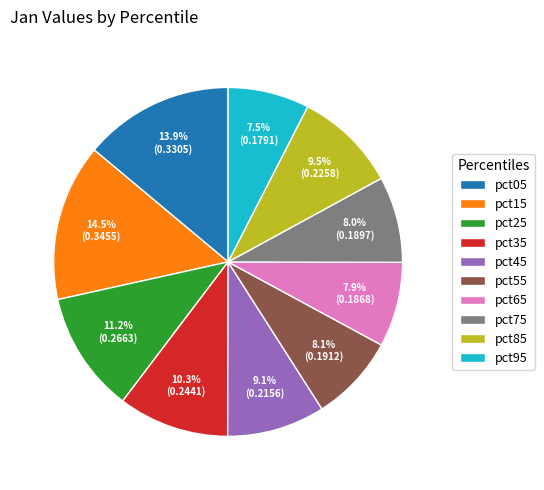

Do pct95 and pct25 together represent more than half of the pie?

No